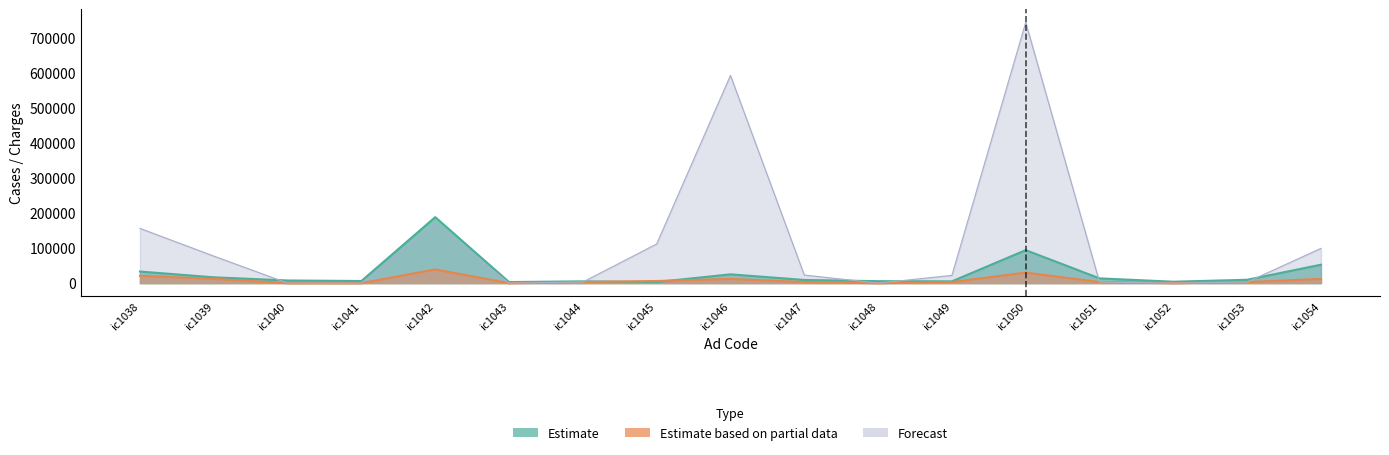

How many values in Estimate based on partial data are above zero?

12